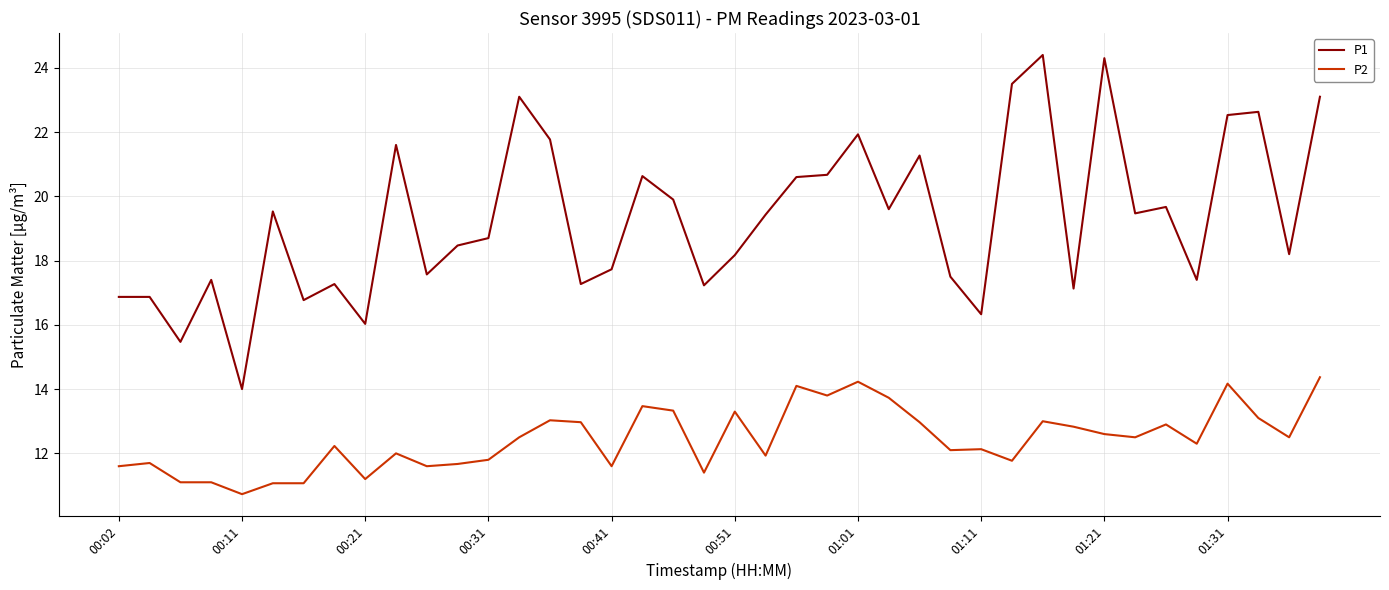

At how many categories does at least one series exceed 15?

39